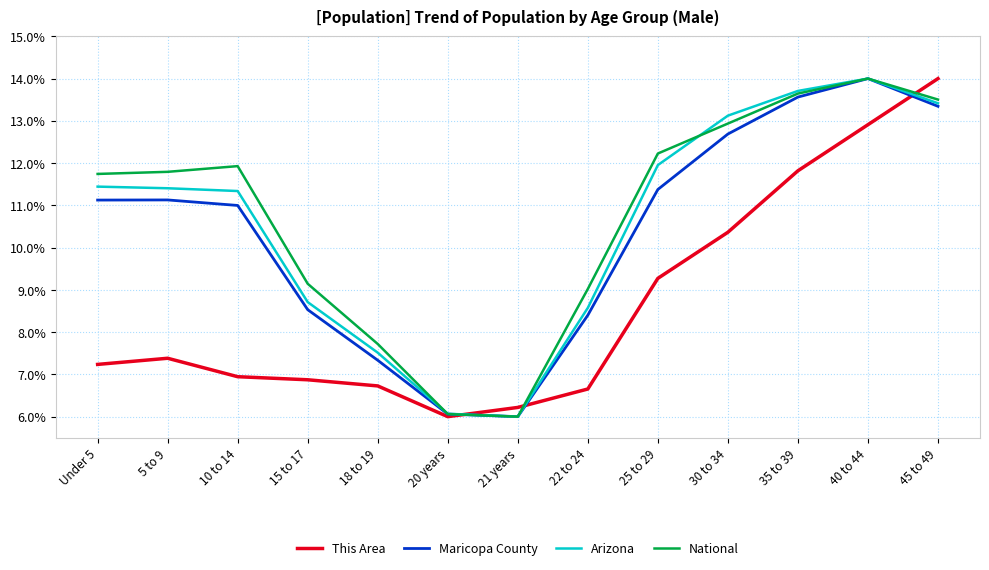

Is it true that Arizona equals 19.1 at Under 5?

False